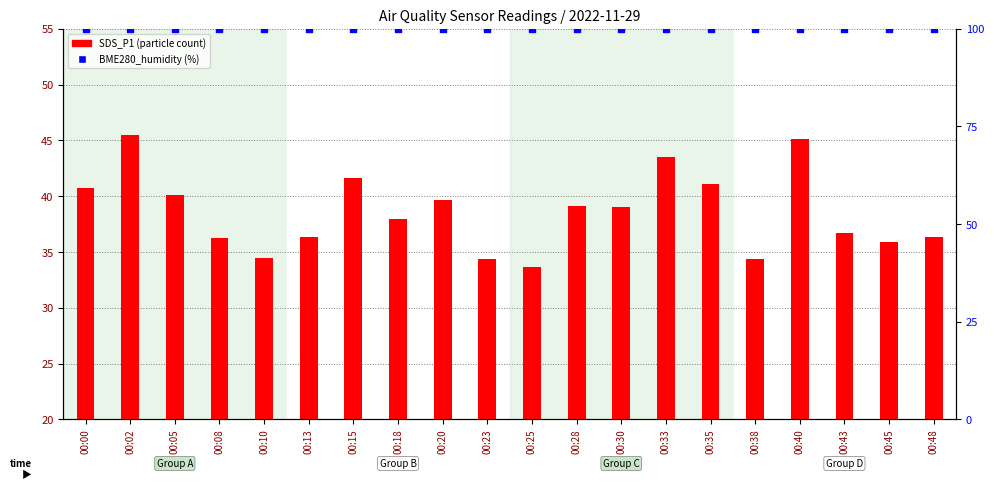

Which series reaches the maximum Y coordinate?

BME280_humidity (%)